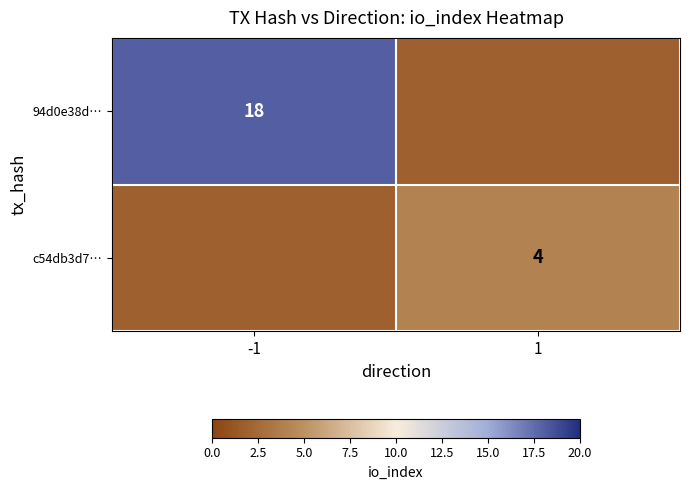

At -1, list the series in order from smallest to largest.

c54db3d7…, 94d0e38d…